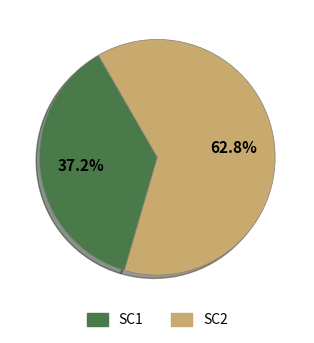

How many slices are in this pie chart?

2